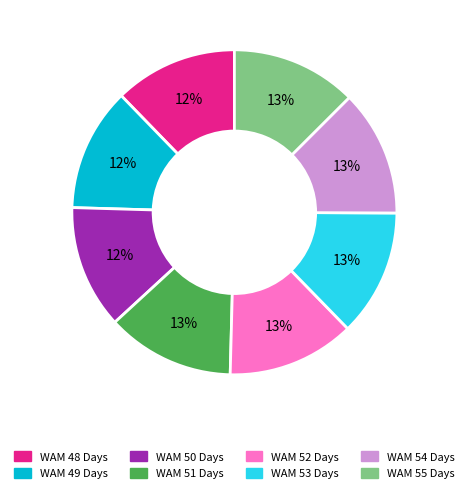

Combined, do WAM 51 Days and WAM 54 Days account for over 50%?

No